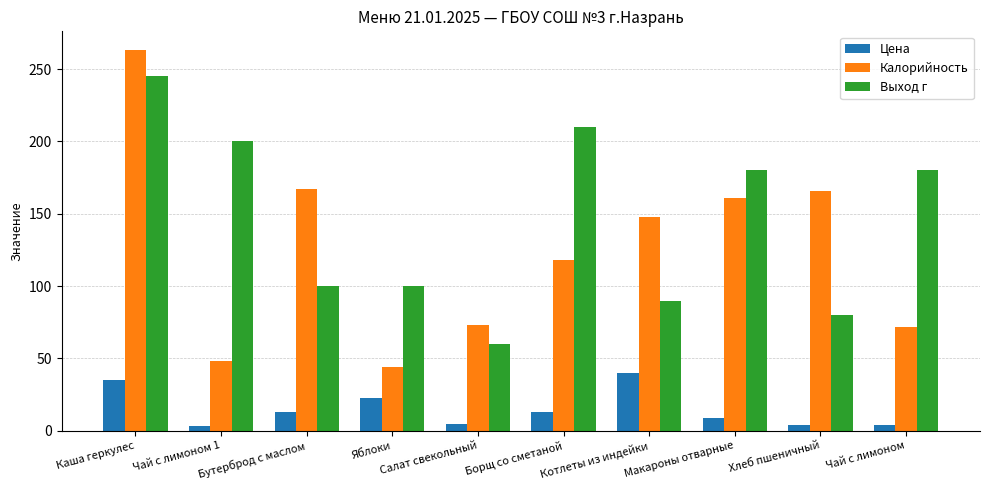

What is the smallest value displayed?

3.6